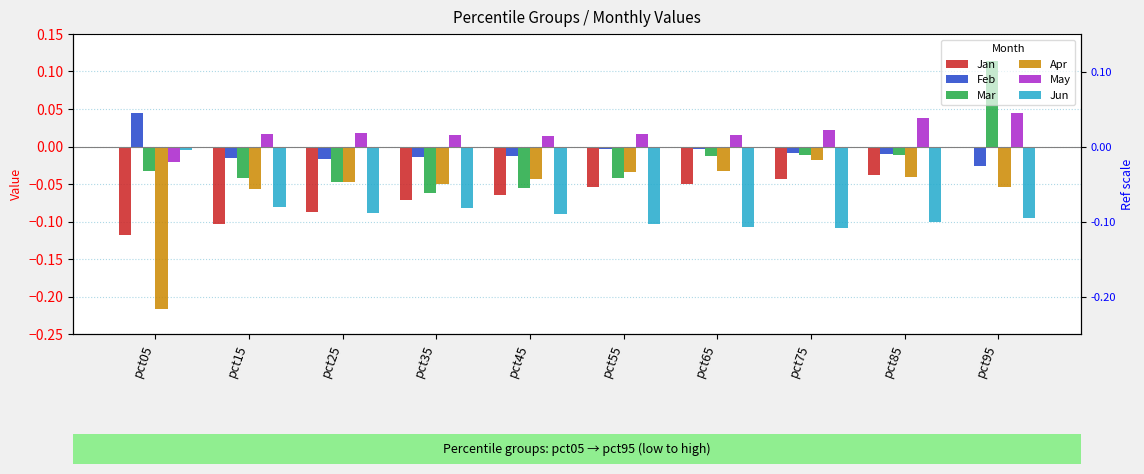

The Jan series shows -0.1 at pct25. True or false?

True